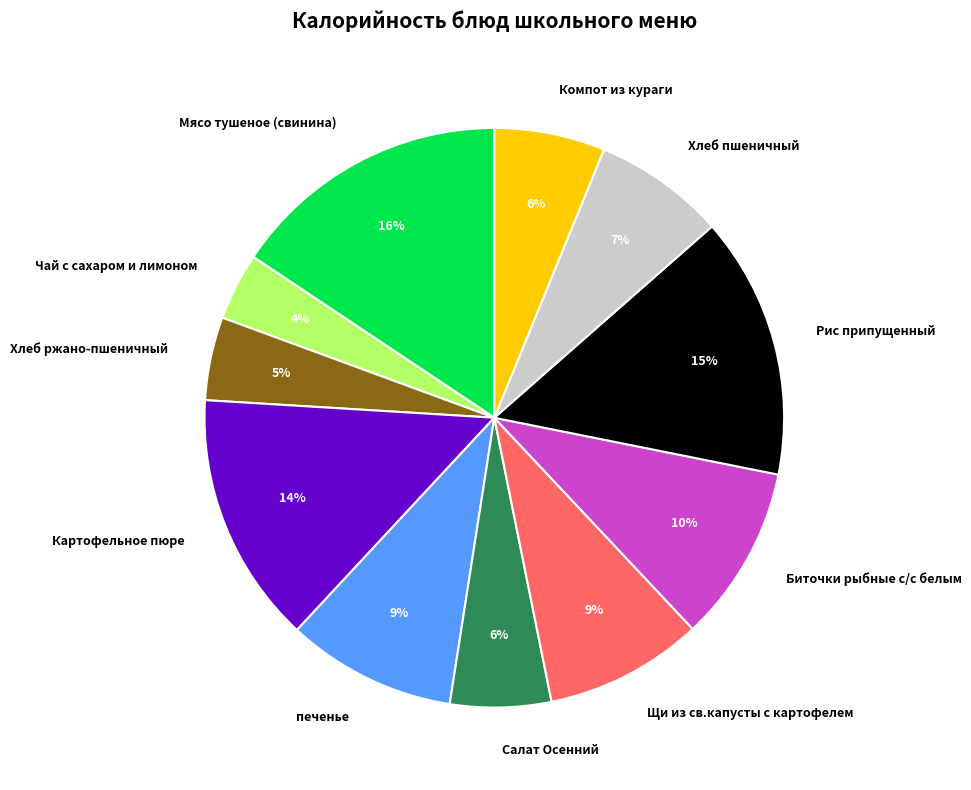

To the nearest percent, what is the difference between the largest and smallest slice percentages?

12%